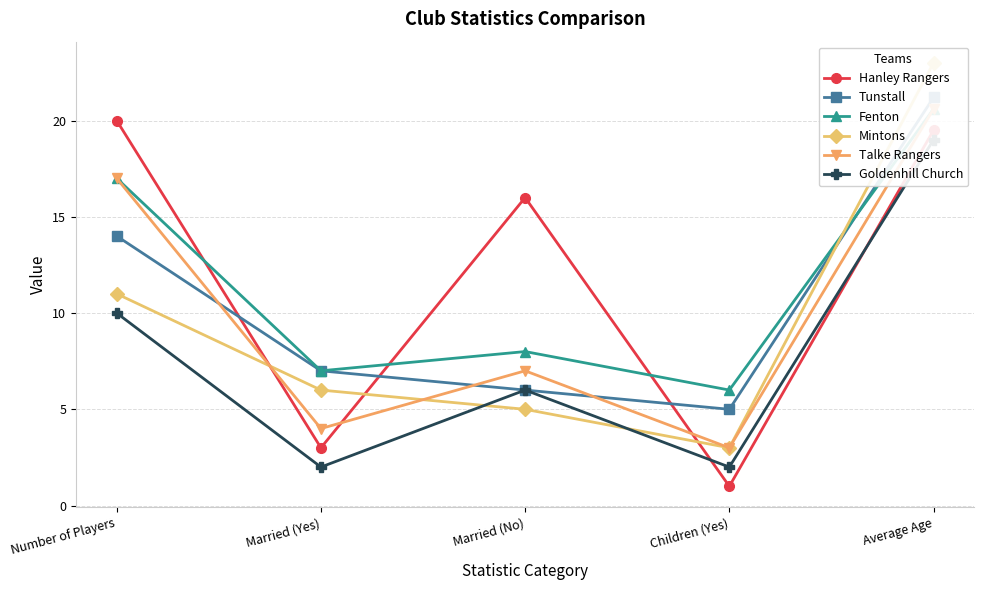

At which category is the sum across all series the highest?

Average Age